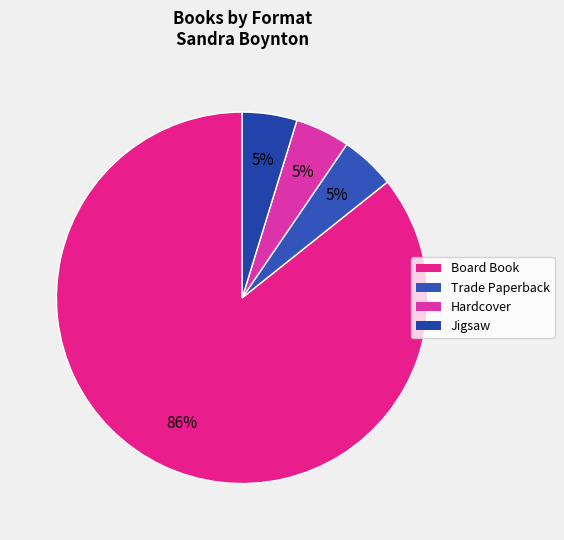

Count the number of slices in the pie.

4